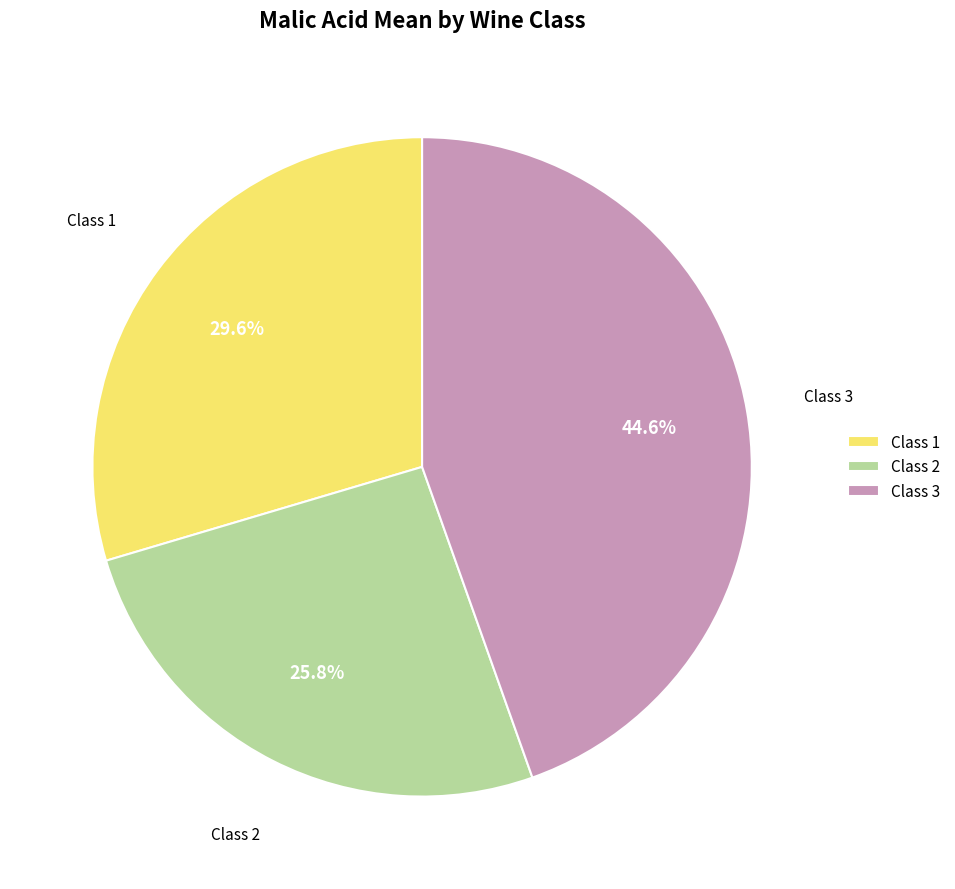

What is the largest slice in the pie chart?

Class 3